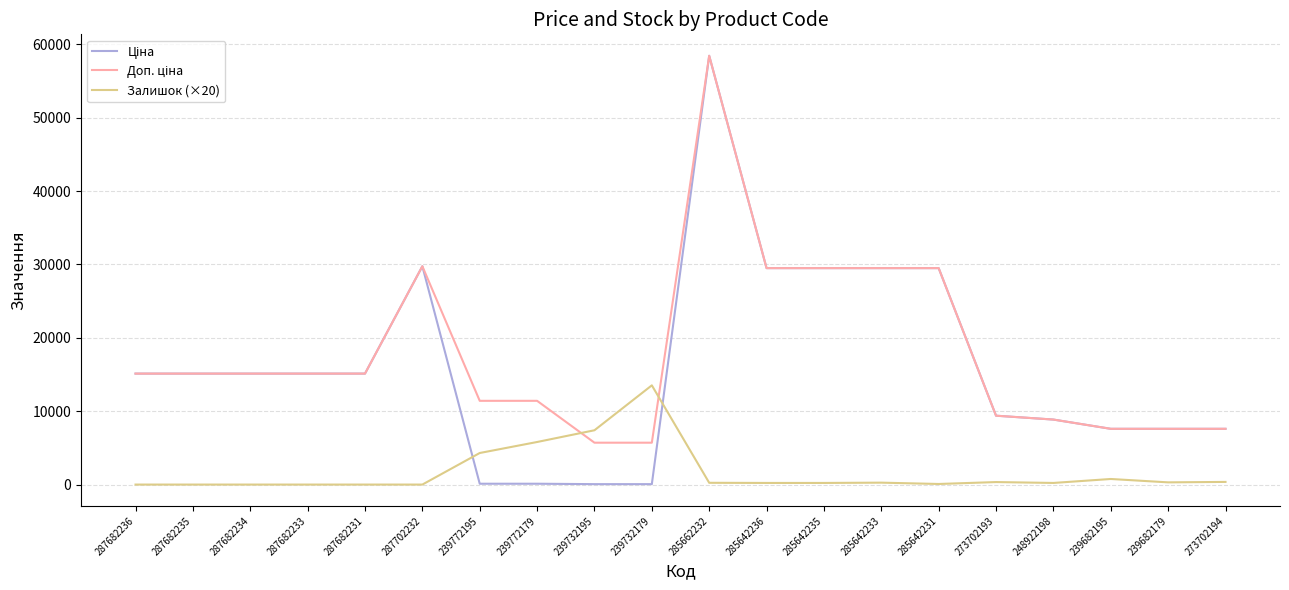

True or false: Залишок (×20) has a value of 0.0 at 287682233.

True